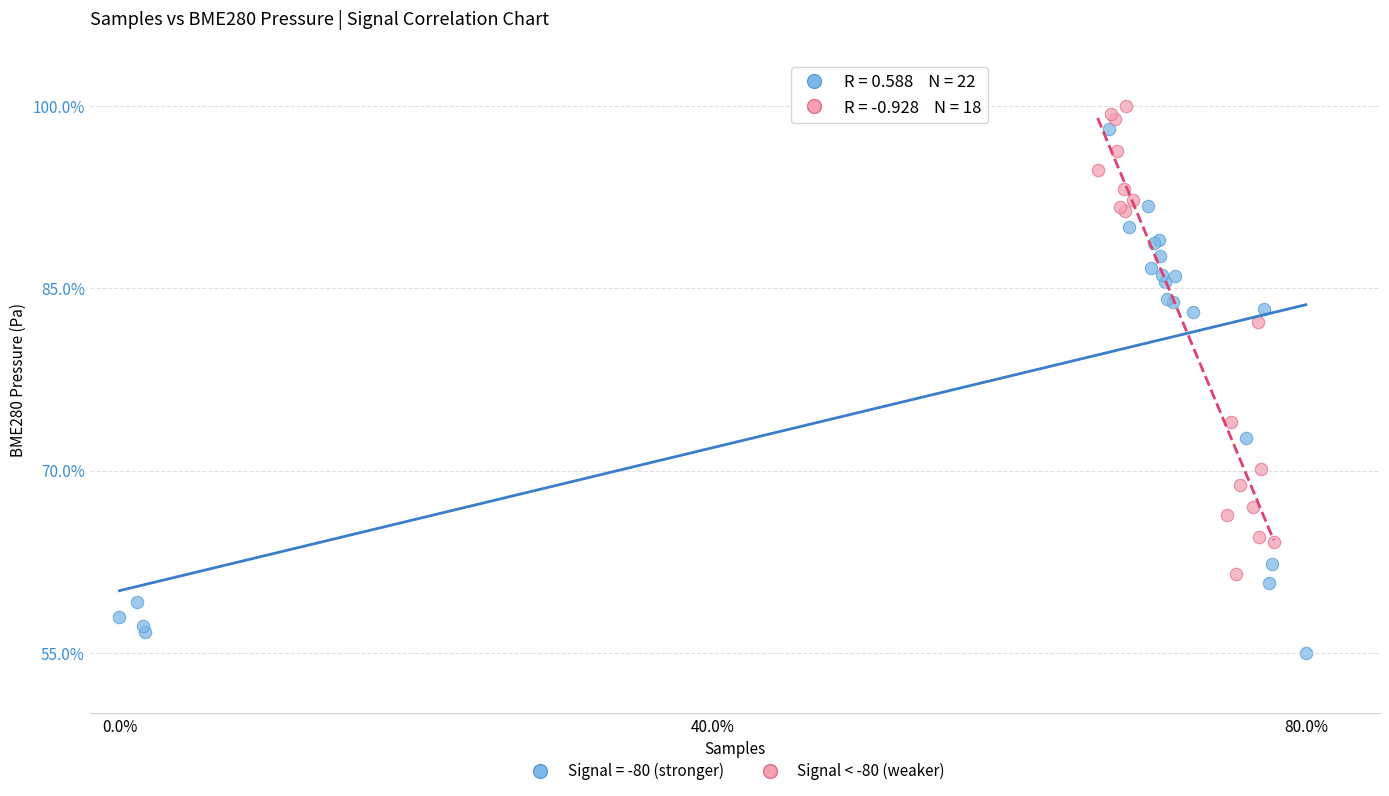

Which series has the widest spread of Y values?

Signal = -80 (stronger)